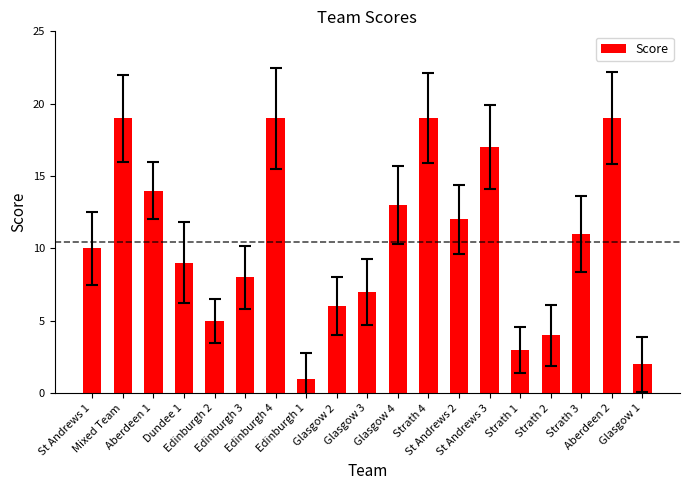

What is the maximum value shown in the chart?

19